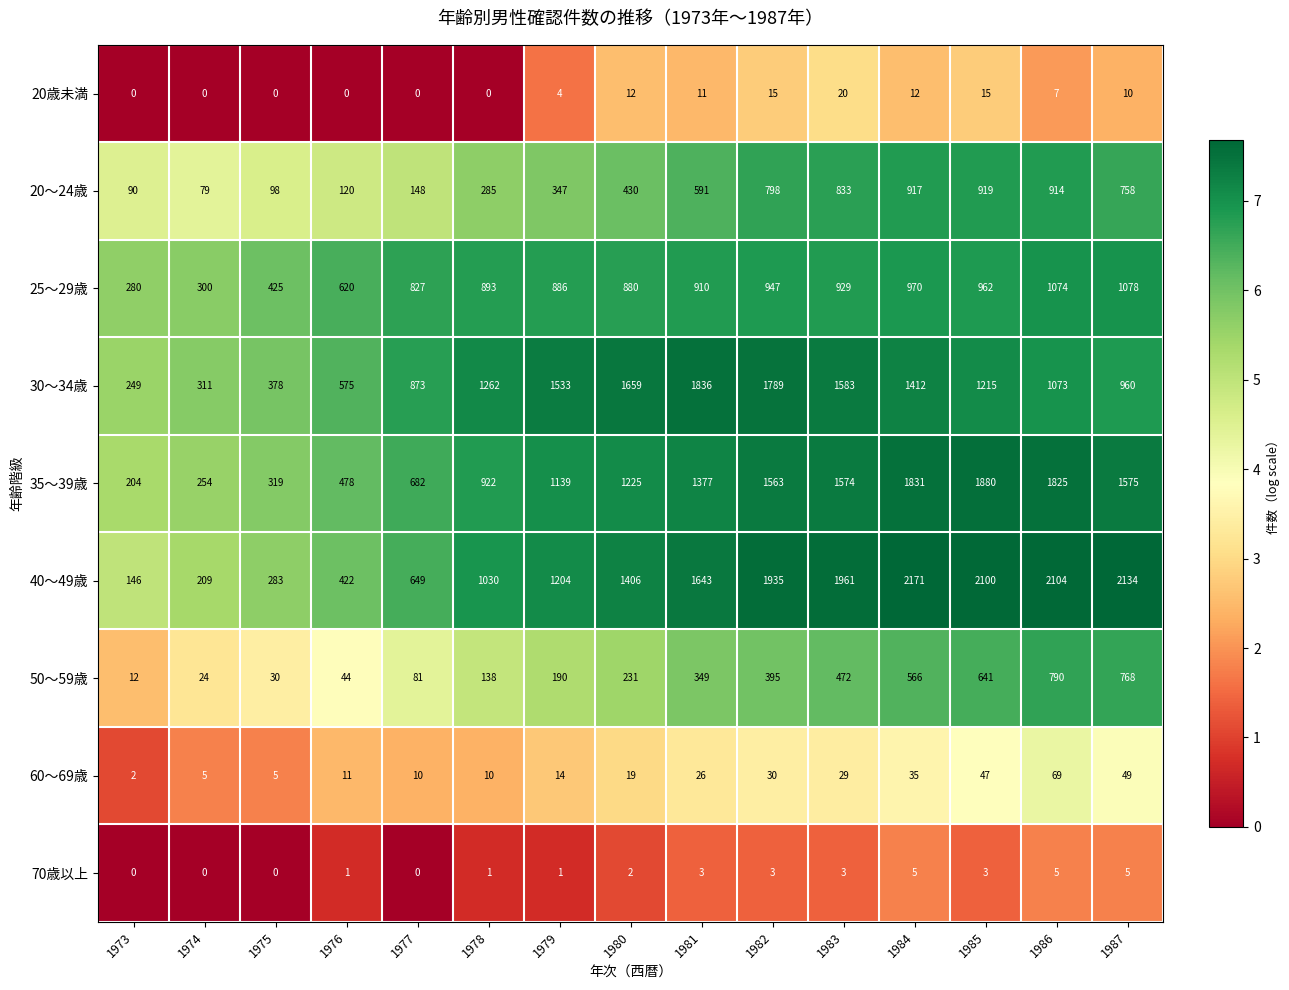

What is the greatest value displayed?

2171